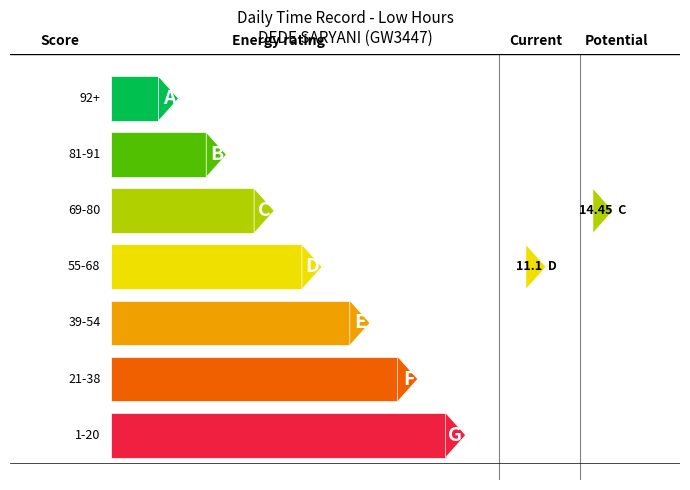

What is the change in value from 29 to 19?

+2.2